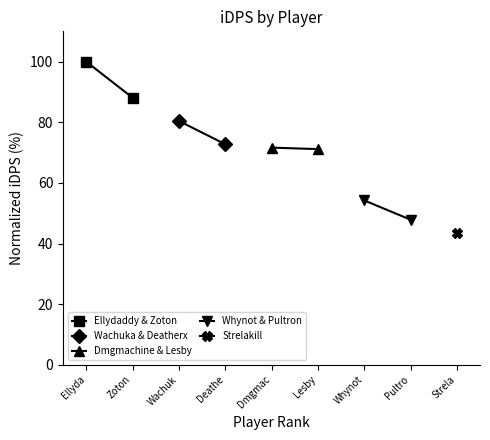

True or false: Ellydaddy & Zoton has a value of 157.8 at Ellyda.

False